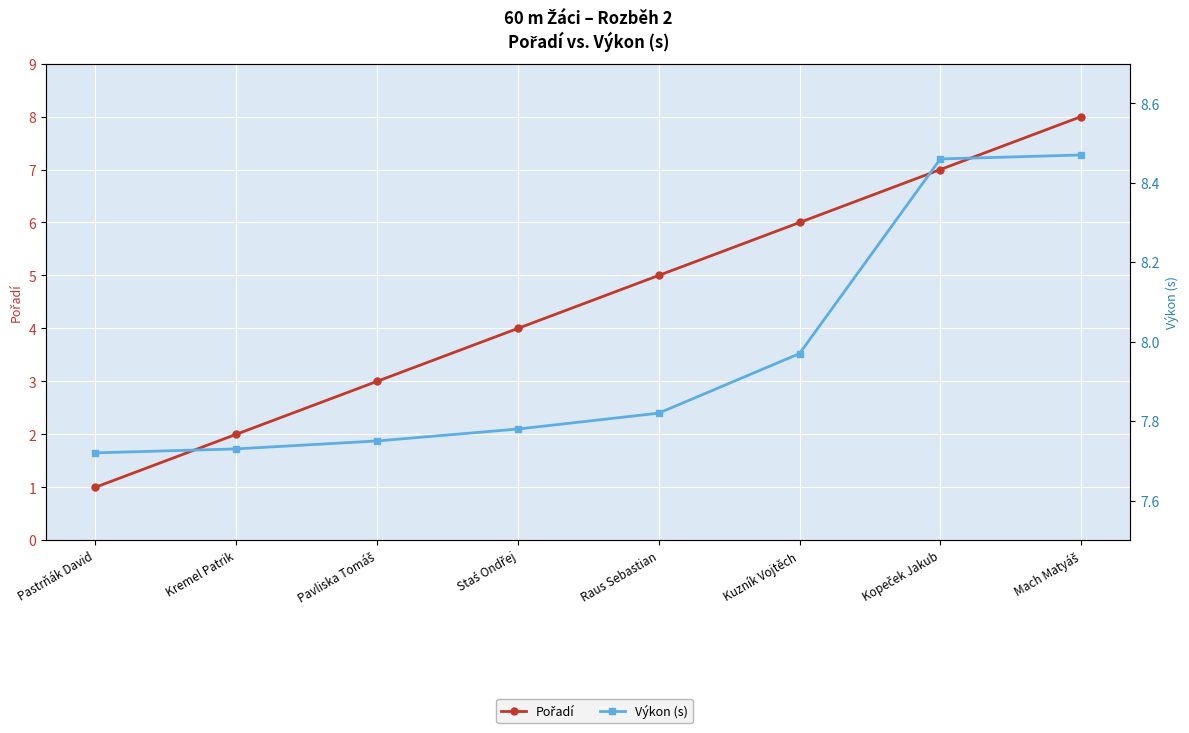

True or false: Výkon (s) and Pořadí intersect in this chart.

False